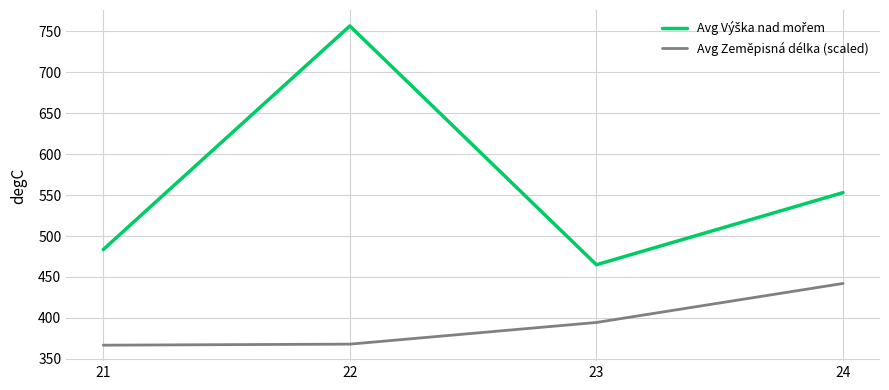

The value of Avg Zeměpisná délka (scaled) at 21 is 366.7. True or false?

True